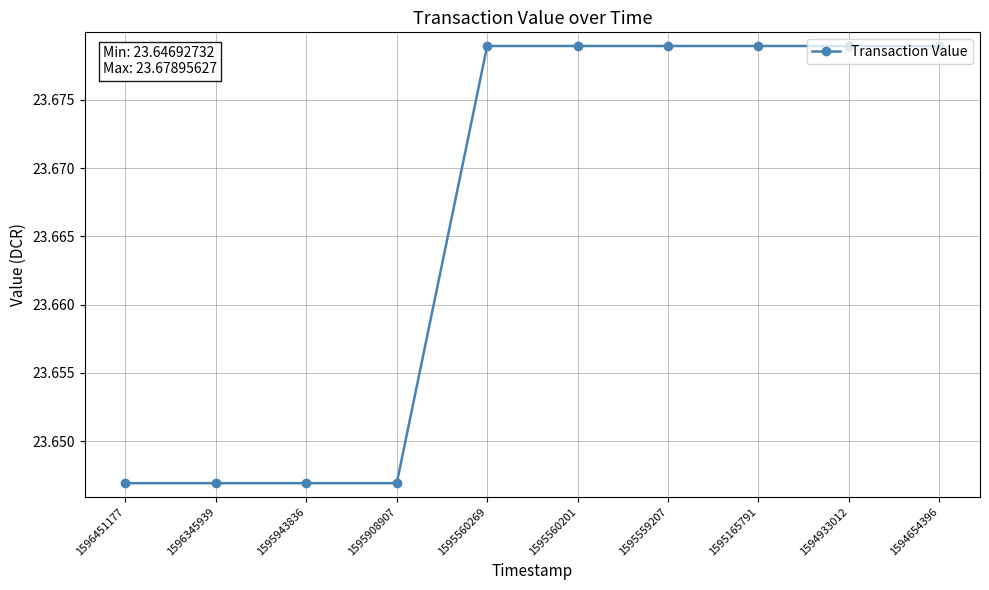

Is it true that the value at 1595559207 is 5.8?

False